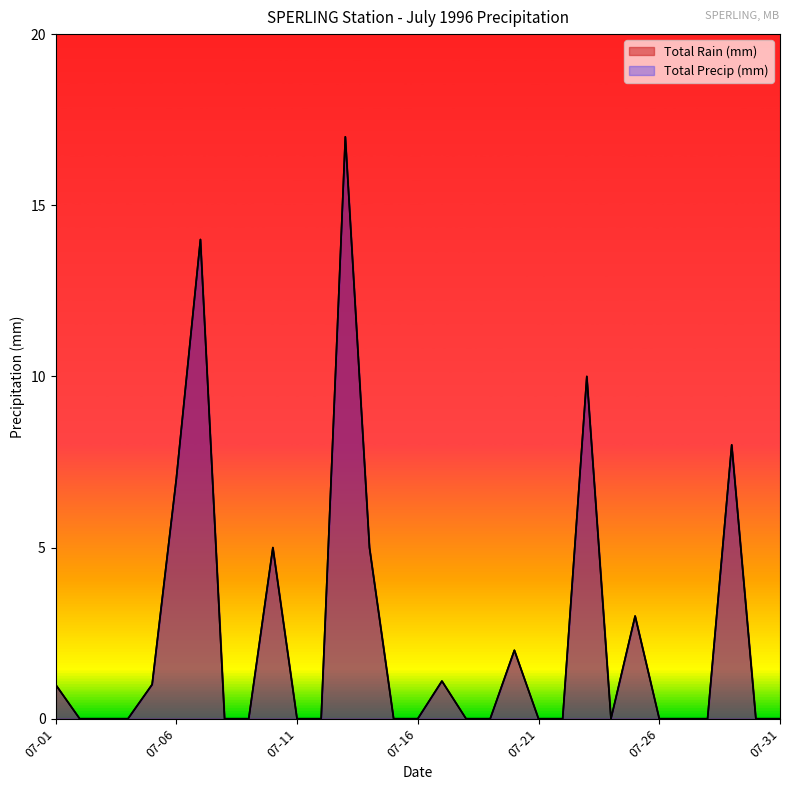

At how many categories does at least one series exceed 14?

1